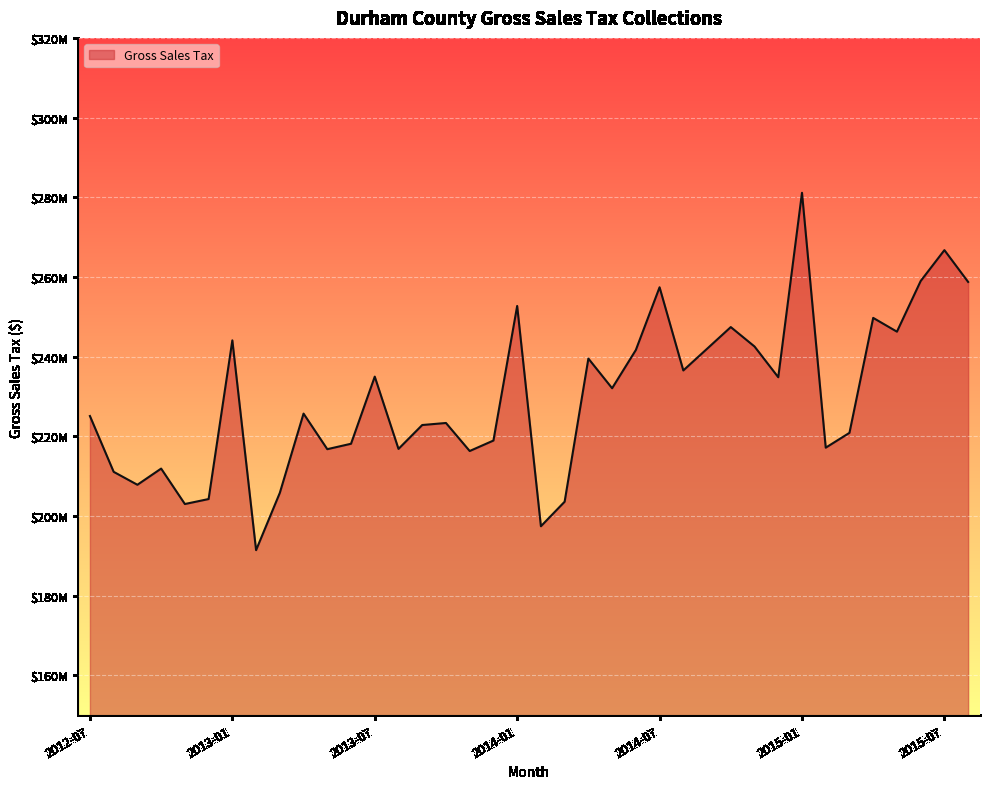

List the labels in order of value, smallest first.

2013-02, 2014-02, 2012-11, 2014-03, 2012-12, 2013-03, 2012-09, 2012-08, 2012-10, 2013-11, 2013-05, 2013-08, 2015-02, 2013-06, 2013-12, 2015-03, 2013-09, 2013-10, 2012-07, 2013-04, 2014-05, 2014-12, 2013-07, 2014-08, 2014-04, 2014-06, 2014-09, 2014-11, 2013-01, 2015-05, 2014-10, 2015-04, 2014-01, 2014-07, 2015-08, 2015-06, 2015-07, 2015-01